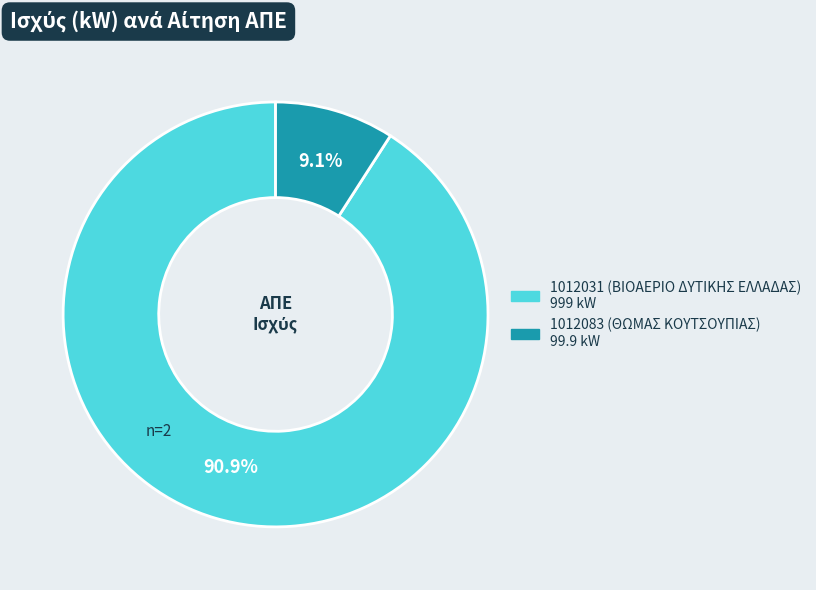

What is the smallest slice in the pie chart?

1012083 (ΘΩΜΑΣ ΚΟΥΤΣΟΥΠΙΑΣ)